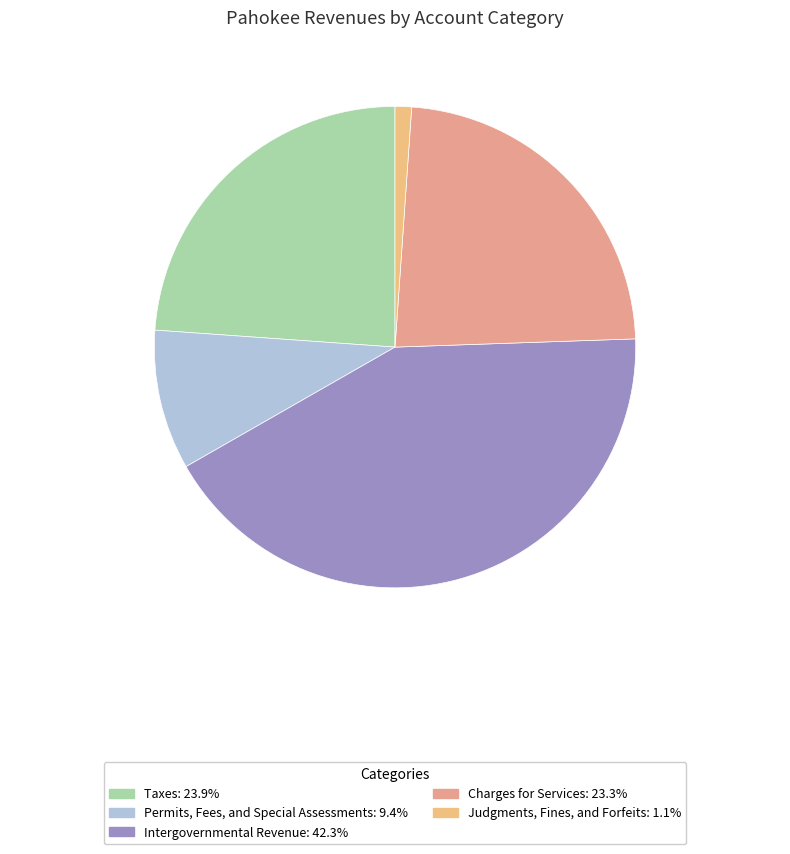

To the nearest percent, what is the average slice percentage?

20%